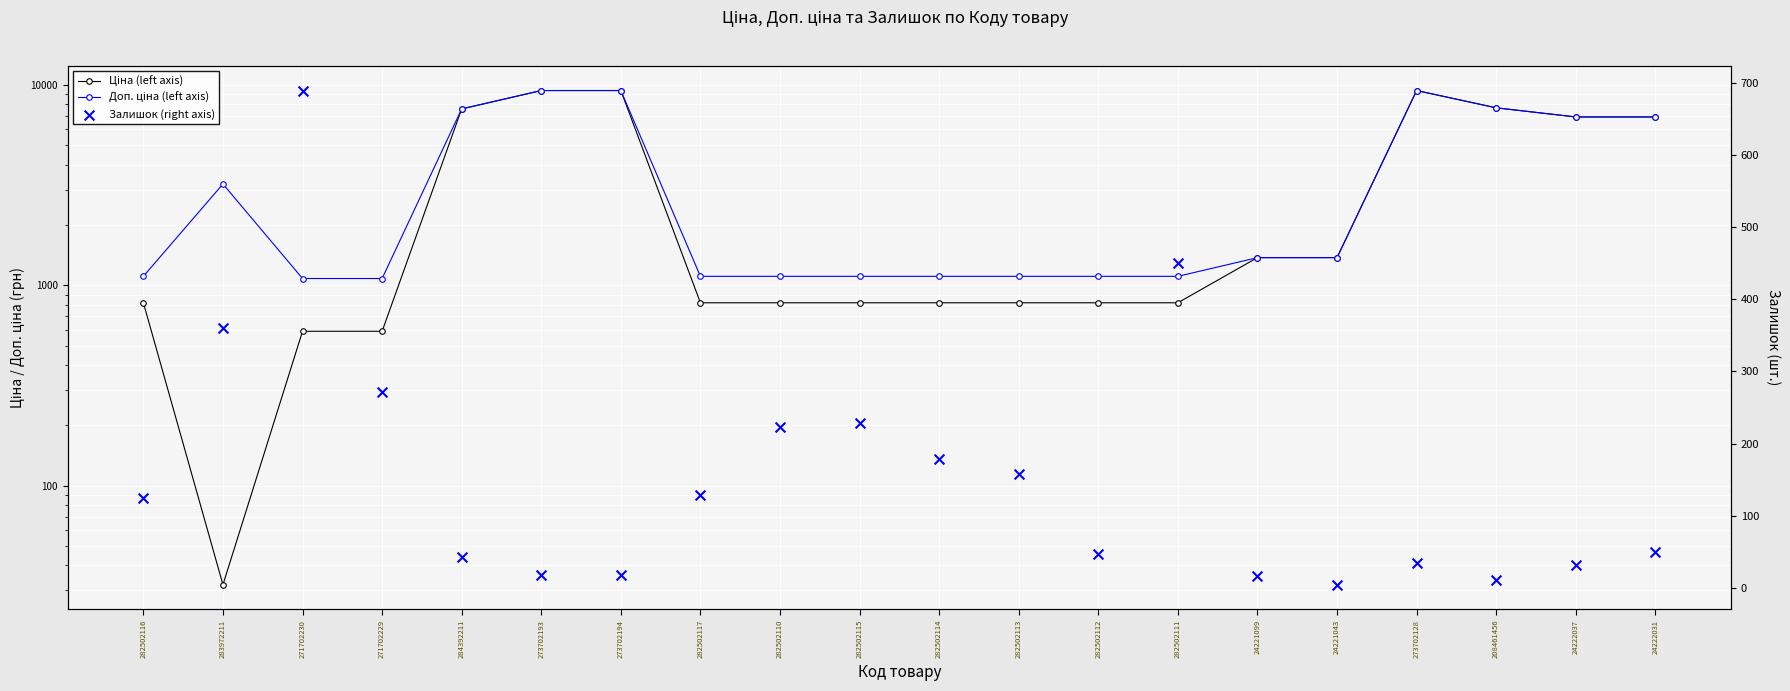

What is the total value across all series at 24222031?

13900.3